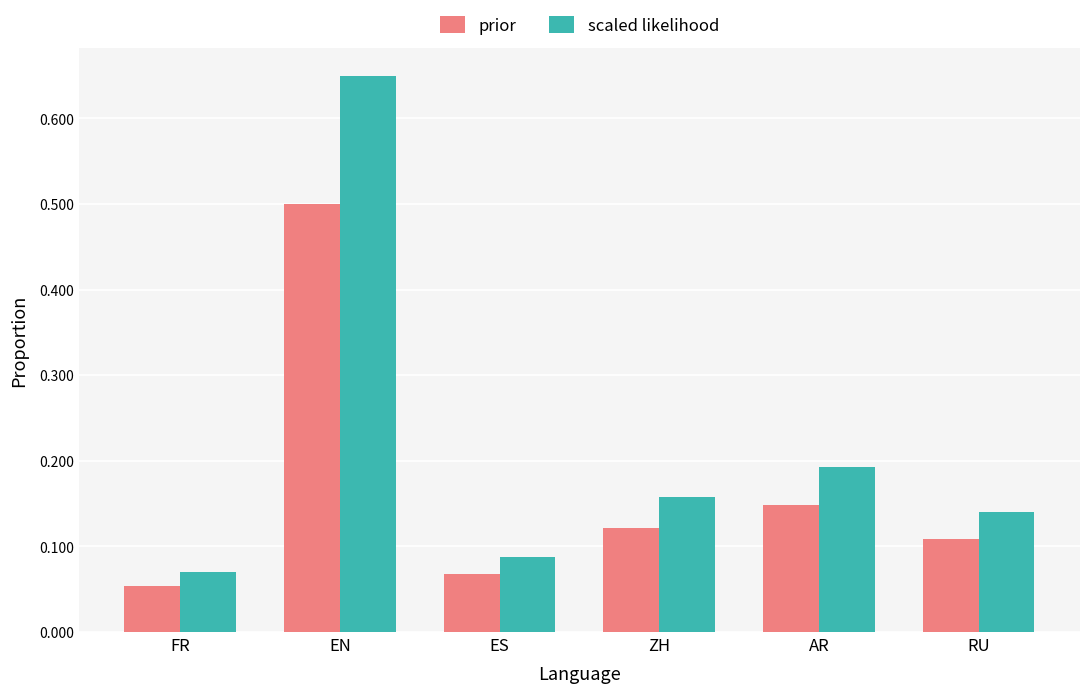

At which category does the chart reach its minimum across all series?

FR